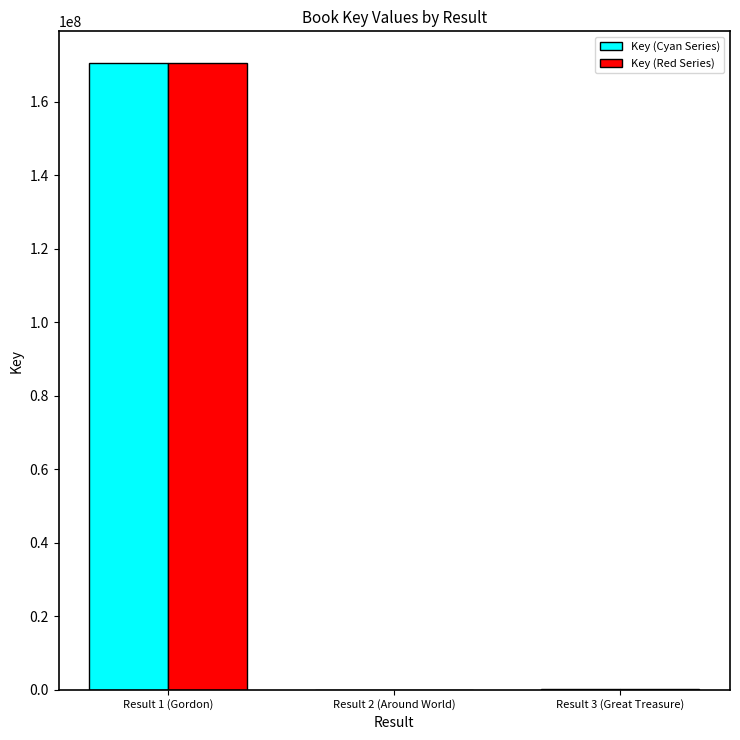

What is the sum of all Key (Red Series) values?

170965388